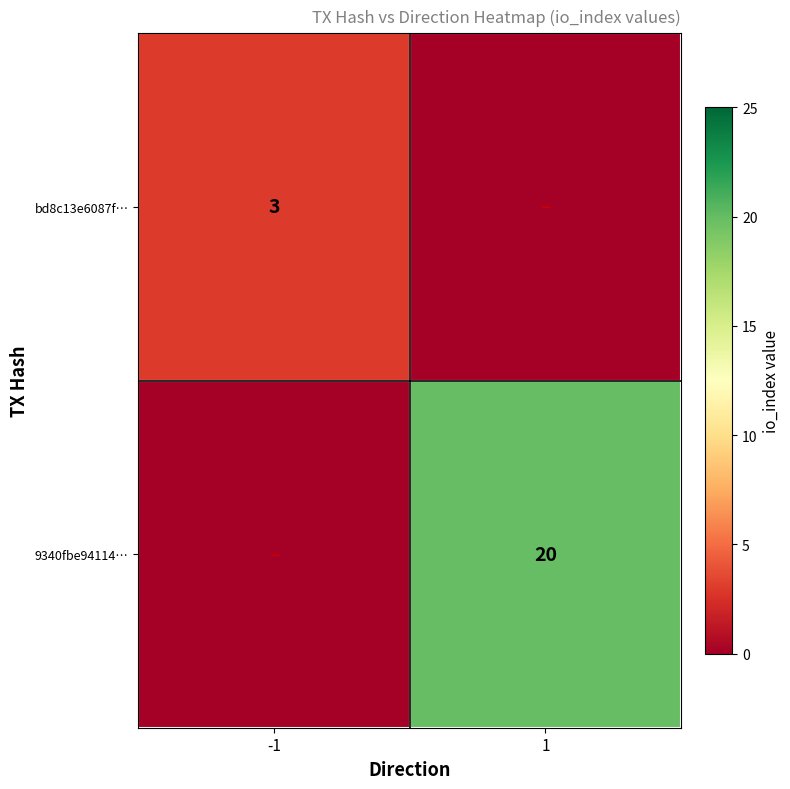

Is it true that 9340fbe94114… equals 20 at 1?

True